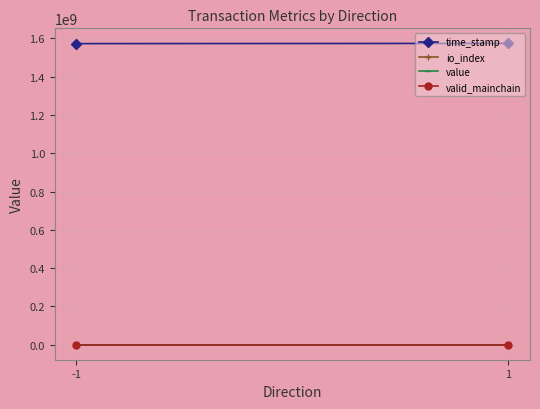

Reading left to right, what are all the values shown in this chart?

time_stamp: 1573036348.0	1574164060.0
io_index: 0.0	3.0
value: 0.0	133.0
valid_mainchain: 1.0	1.0